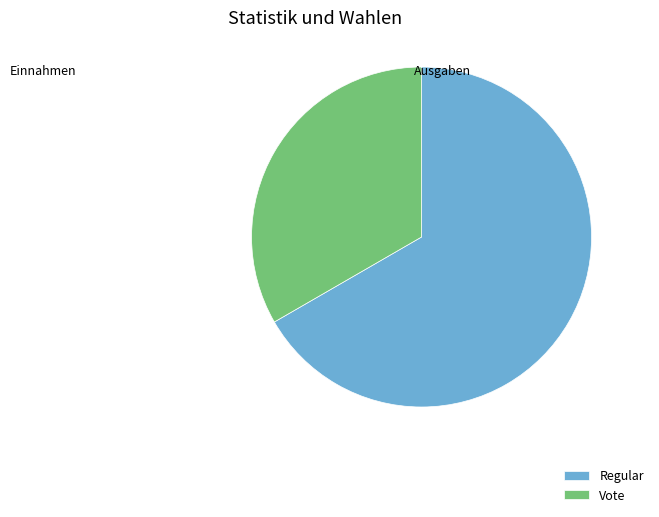

Which slice is the smallest?

Vote